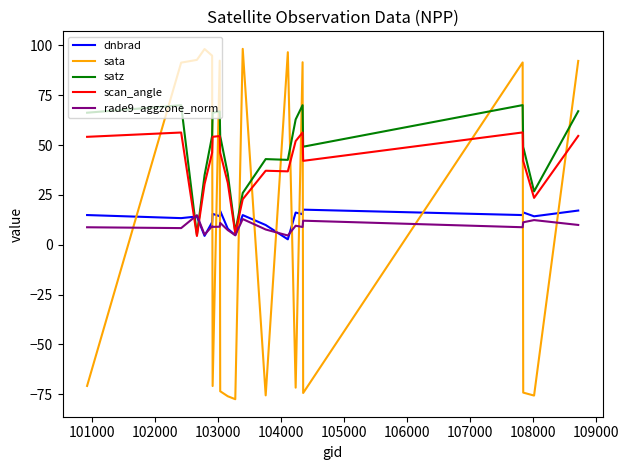

Which series has the largest total across all categories?

satz